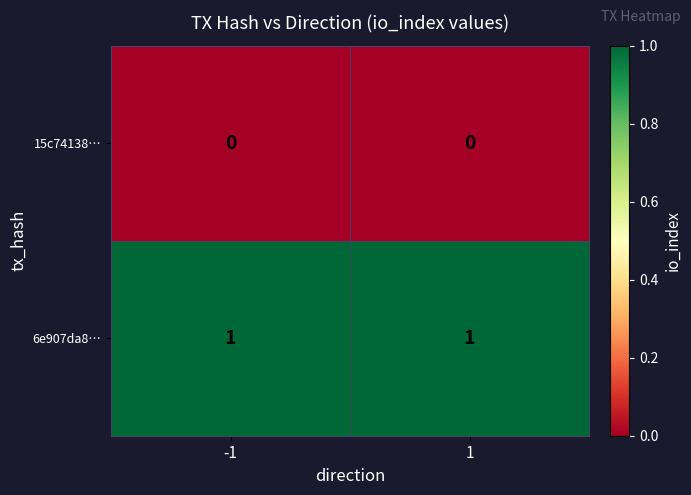

Which series has the largest total across all categories?

6e907da8…